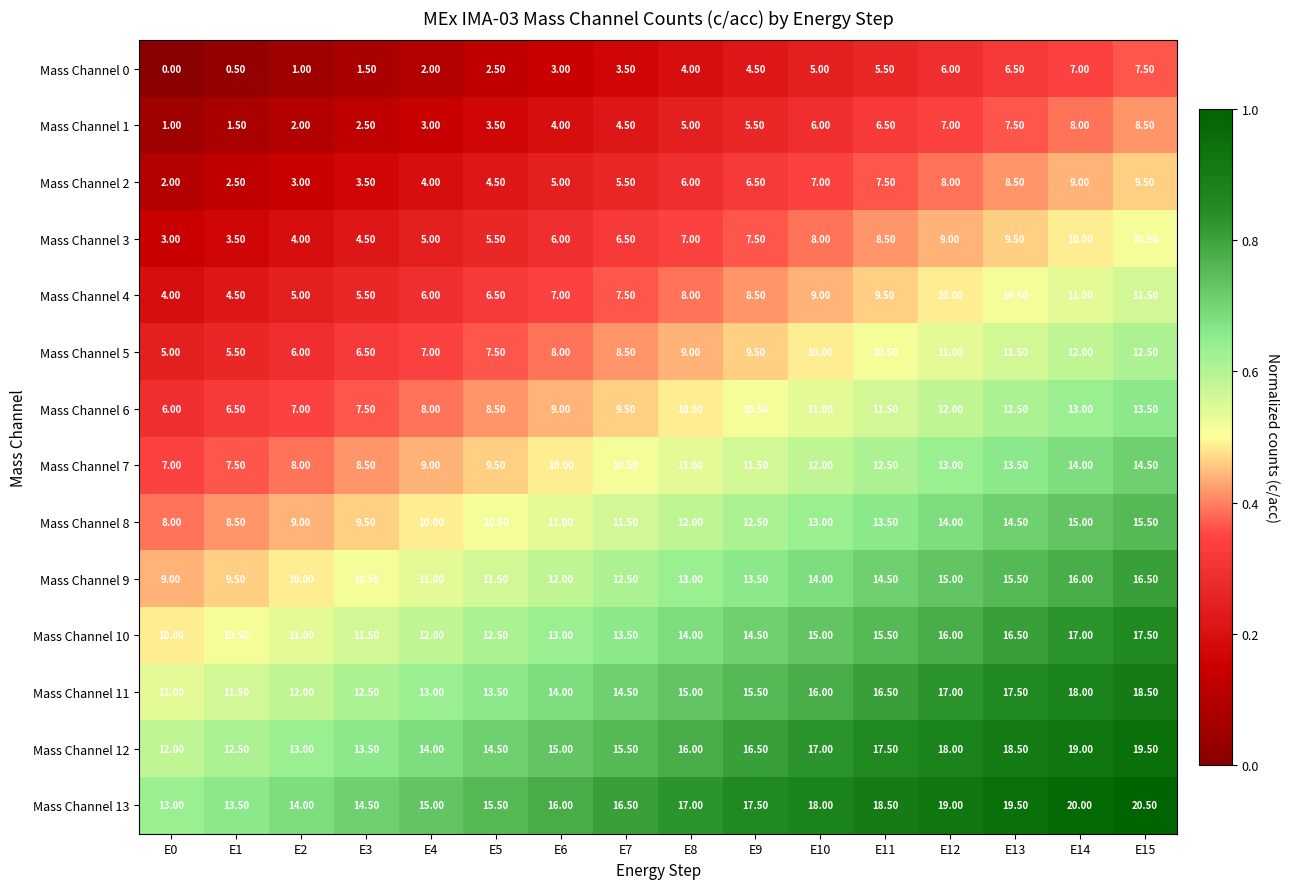

Which series has the largest total across all categories?

Mass Channel 13